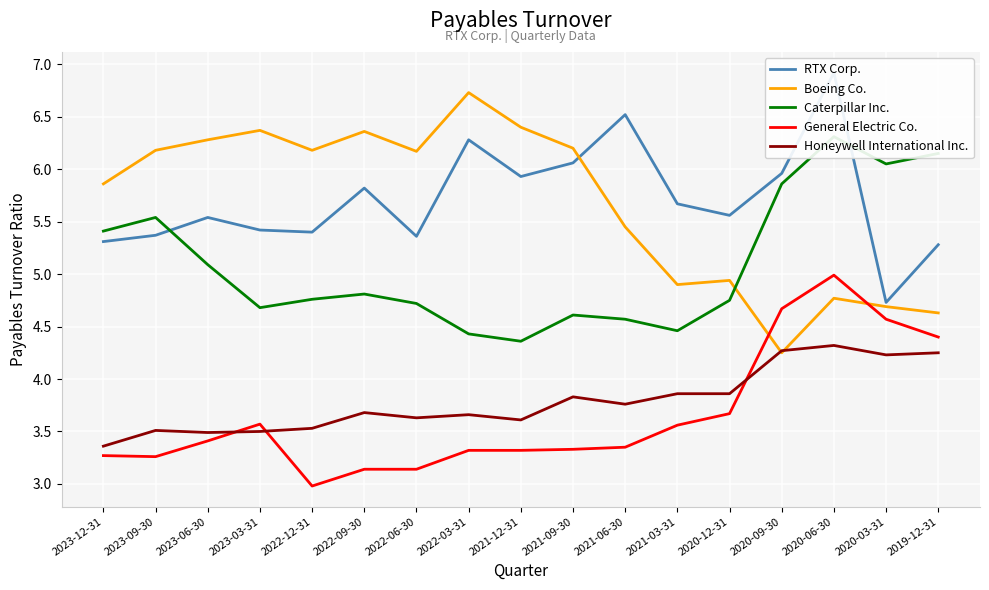

Count the number of data series in this chart.

5